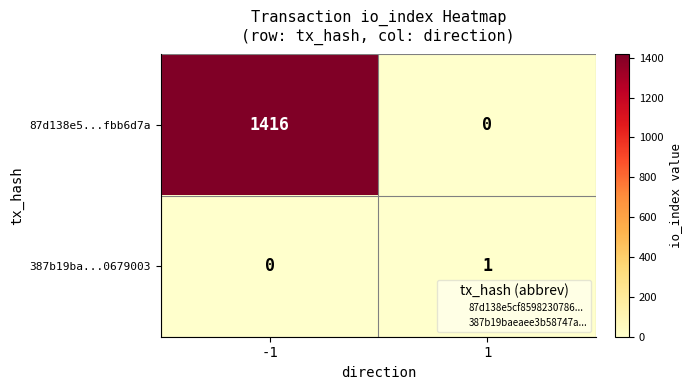

At how many categories does at least one series exceed 1121?

1